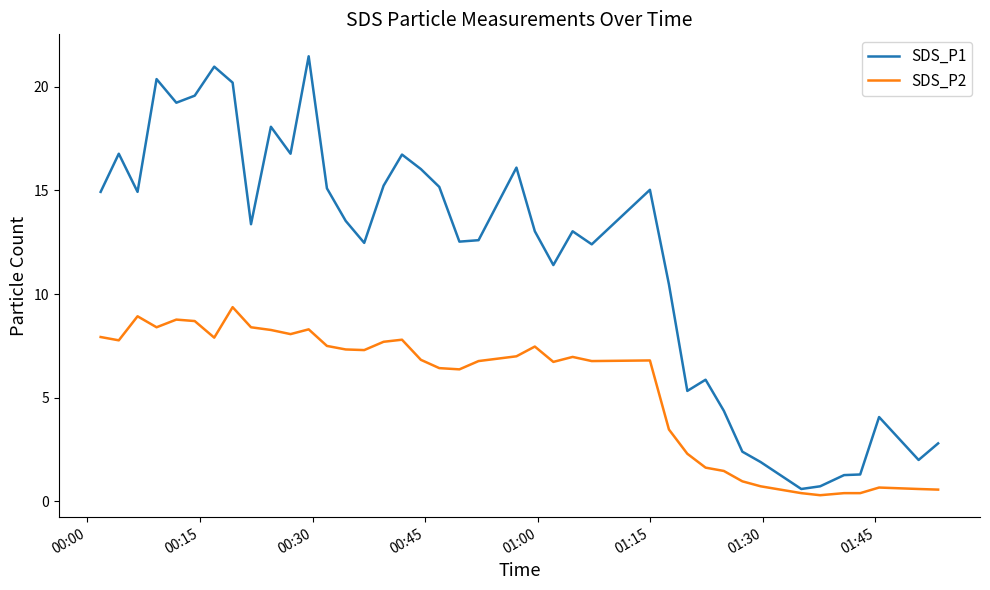

Does the chart have visible grid lines?

No